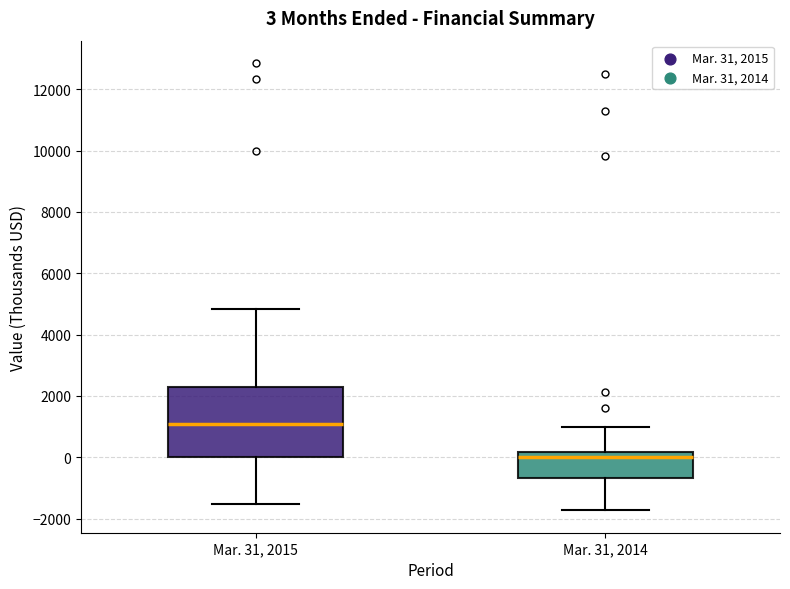

Which box is the tallest, from its lower edge to its upper edge?

Mar. 31, 2015